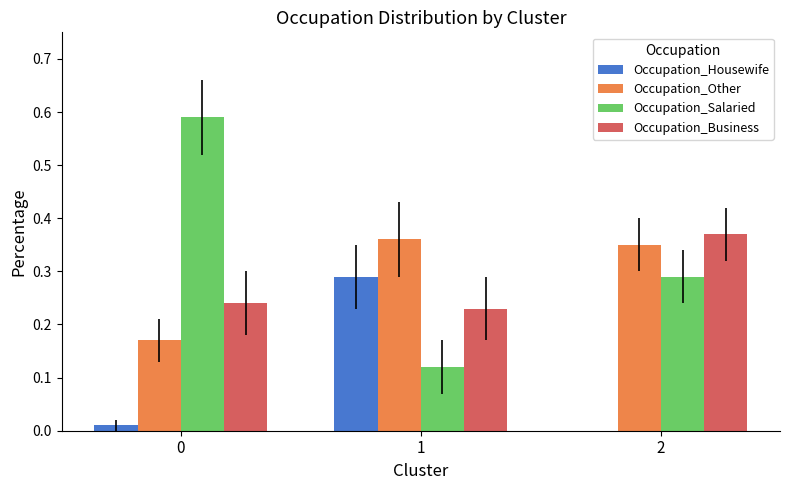

Which series has the largest total across all categories?

Occupation_Salaried